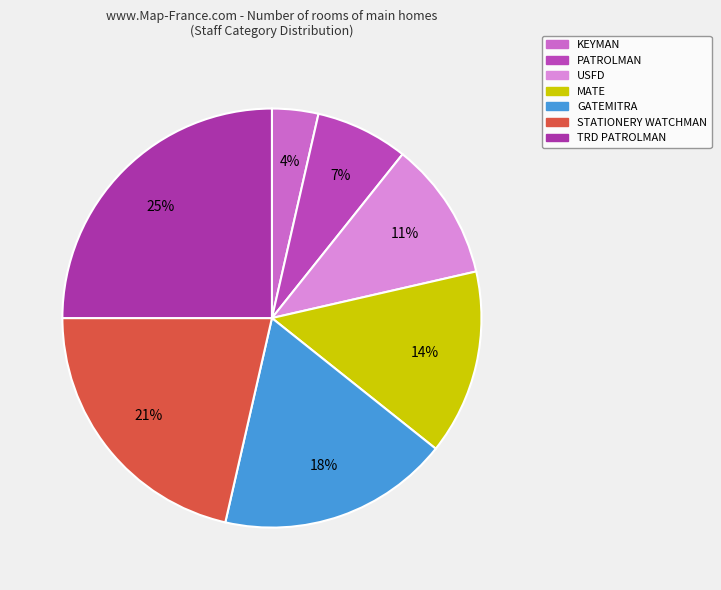

What is the smallest slice in the pie chart?

KEYMAN